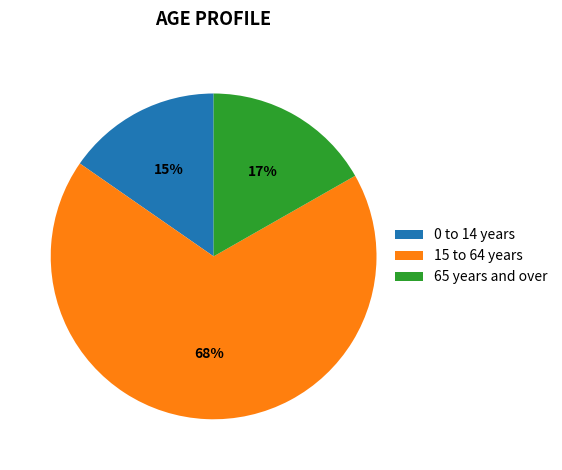

Does any single category account for the majority?

Yes